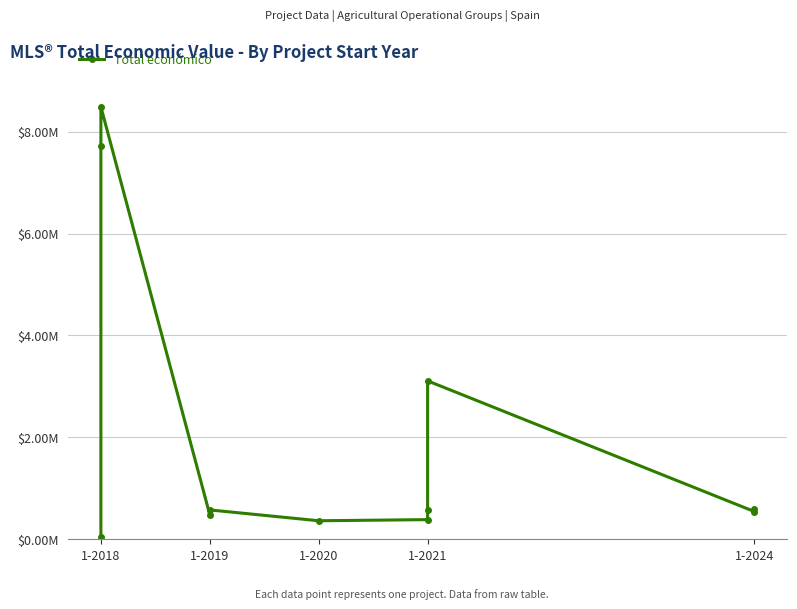

Does the chart have visible grid lines?

Yes